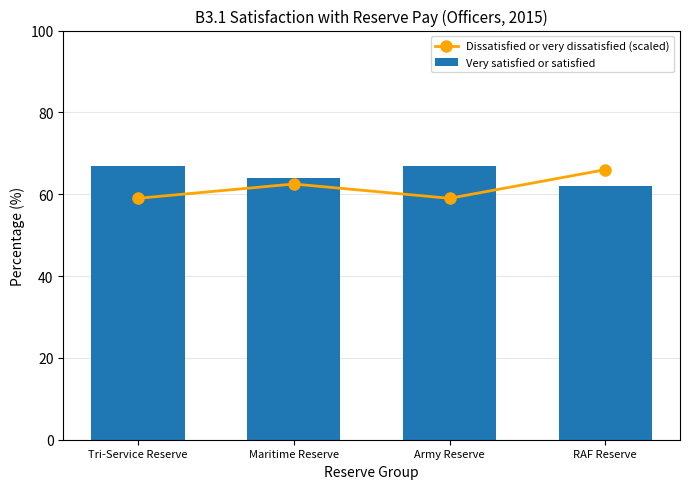

At which category is the sum across all series the highest?

RAF Reserve